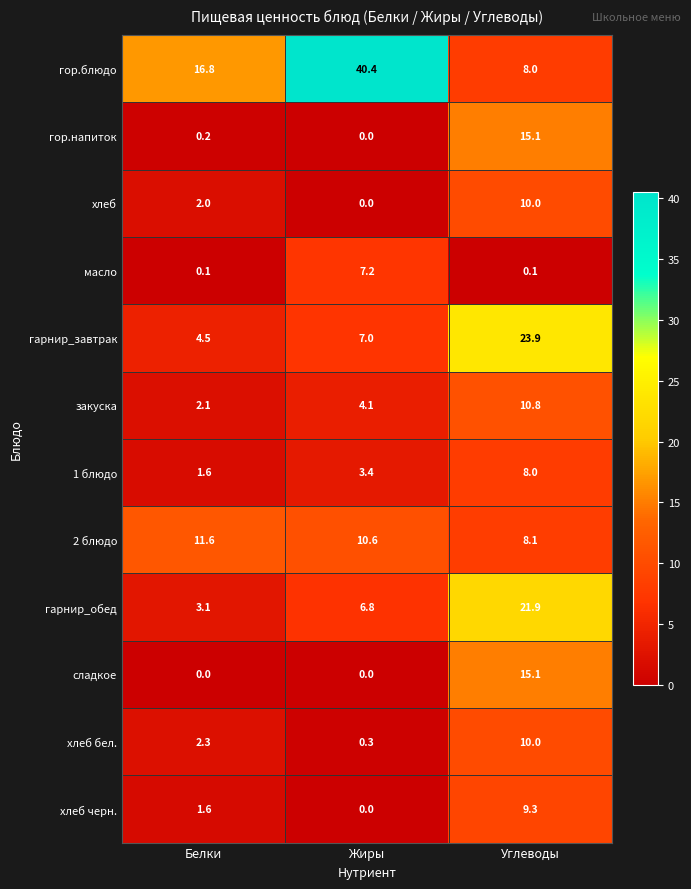

Which series has the largest range (max minus min)?

гор.блюдо